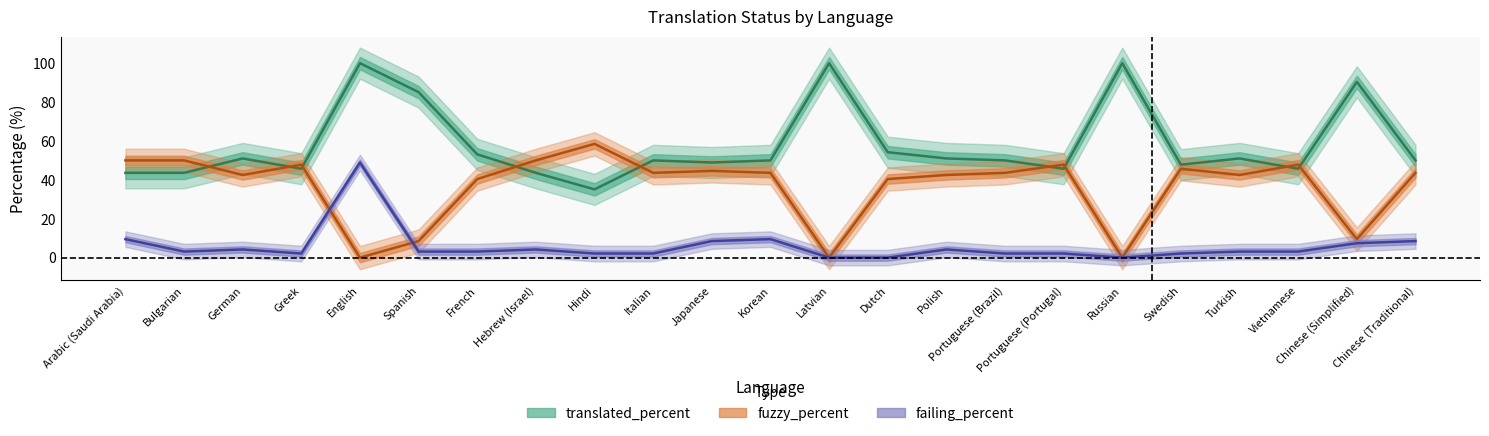

What is the difference between the second highest and second lowest values in the translated_percent series?

56.4